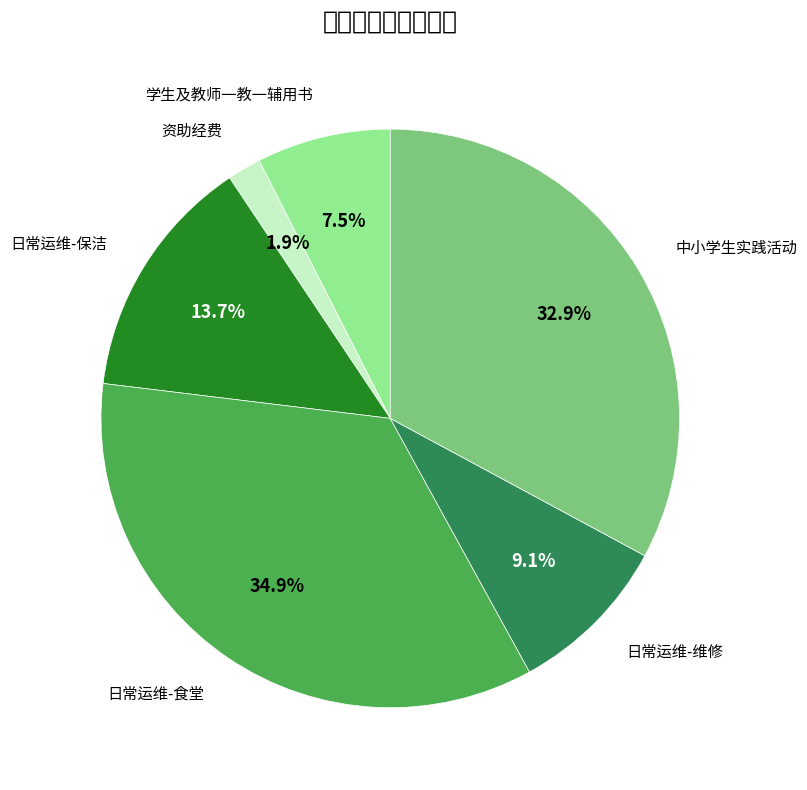

Is there a majority slice in this chart?

No